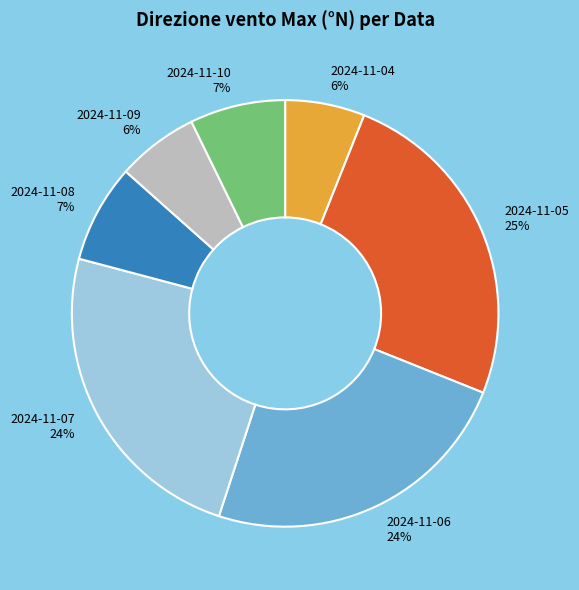

To the nearest percent, what portion does 2024-11-04 represent?

6%